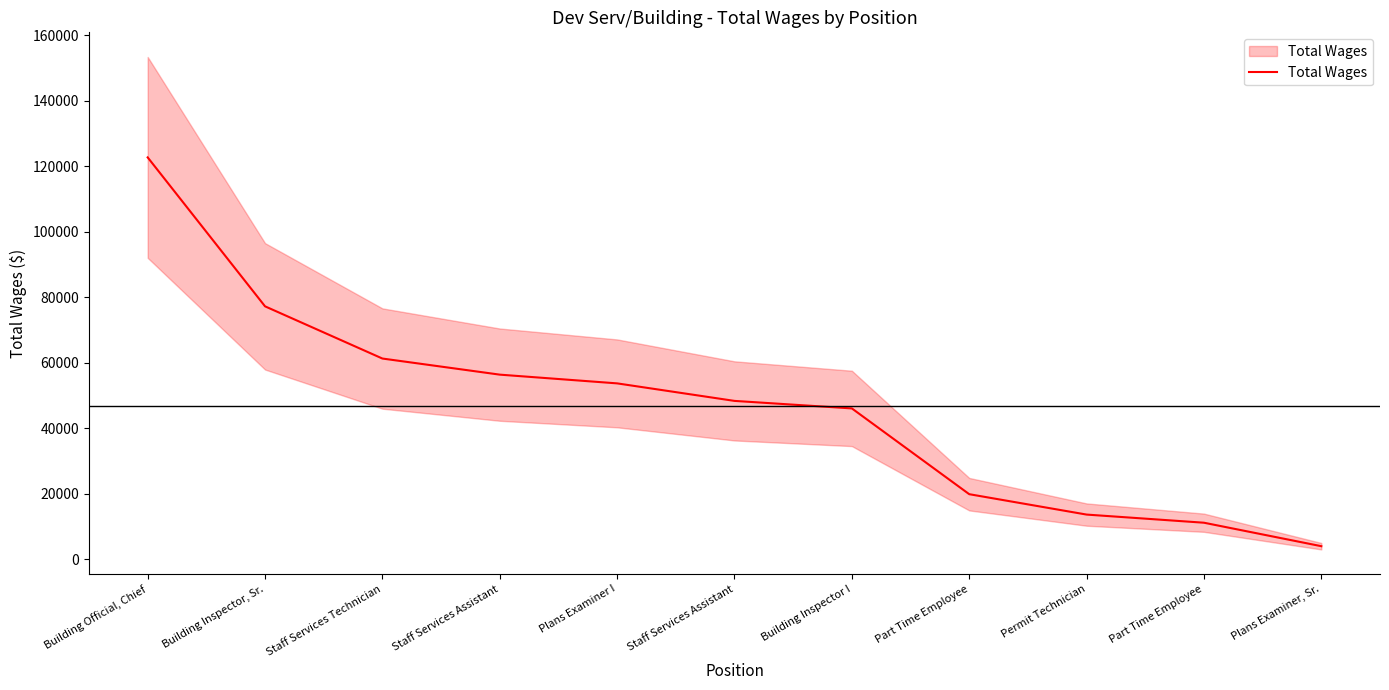

Reading left to right, transcribe all the data shown in this chart.

Building Official, Chief=122683	Building Inspector, Sr.=77201	Staff Services Technician=61262	Staff Services Assistant=56345	Plans Examiner I=53678	Staff Services Assistant=48327	Building Inspector I=46031	Part Time Employee=19840	Permit Technician=13614	Part Time Employee=11127	Plans Examiner, Sr.=3958